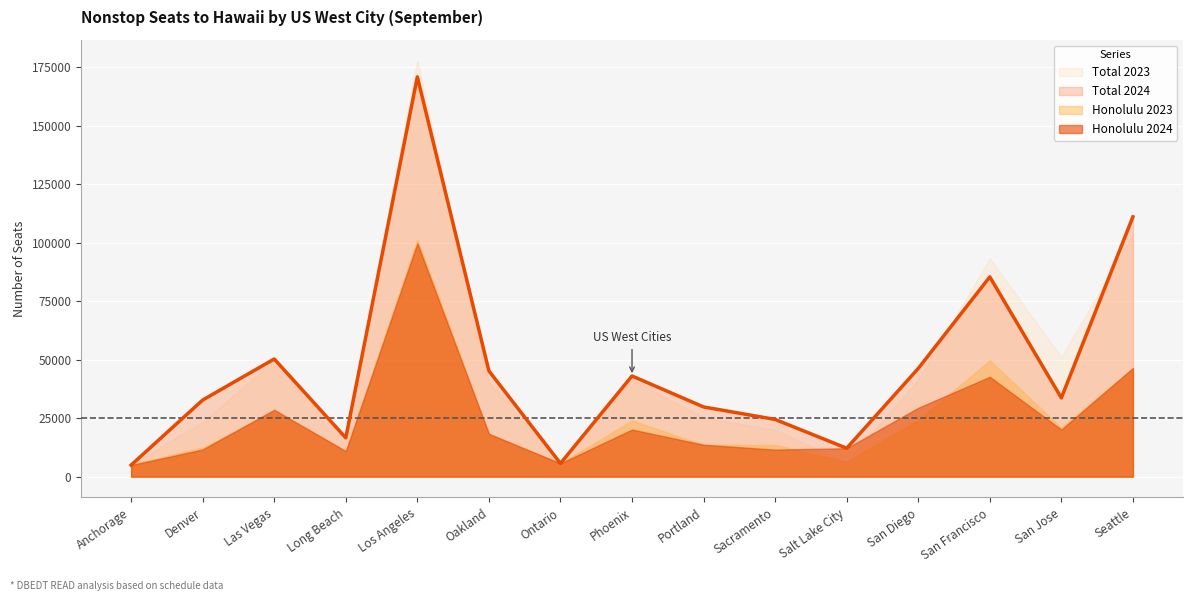

How many data points in Total 2024 are less than 33657?

7